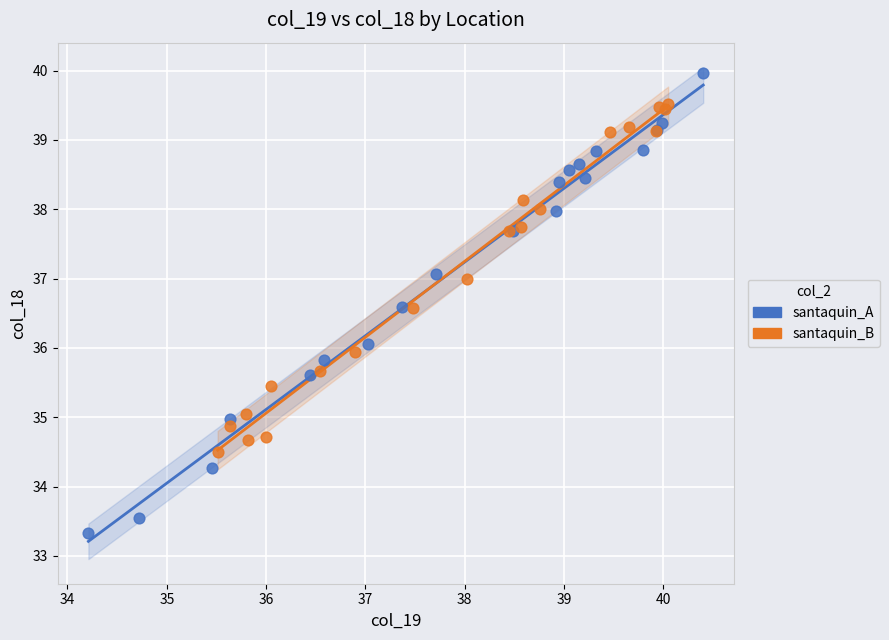

What are all the series names shown in the legend?

santaquin_A, santaquin_B